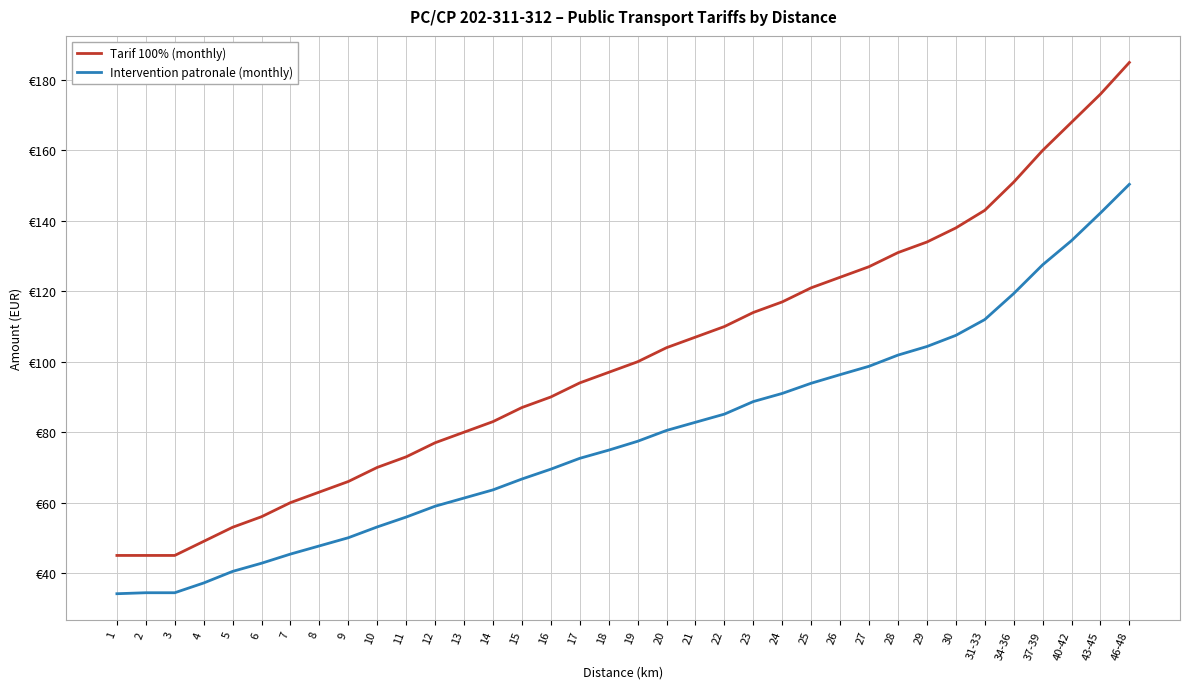

Does the chart display data point markers on the line(s)?

No